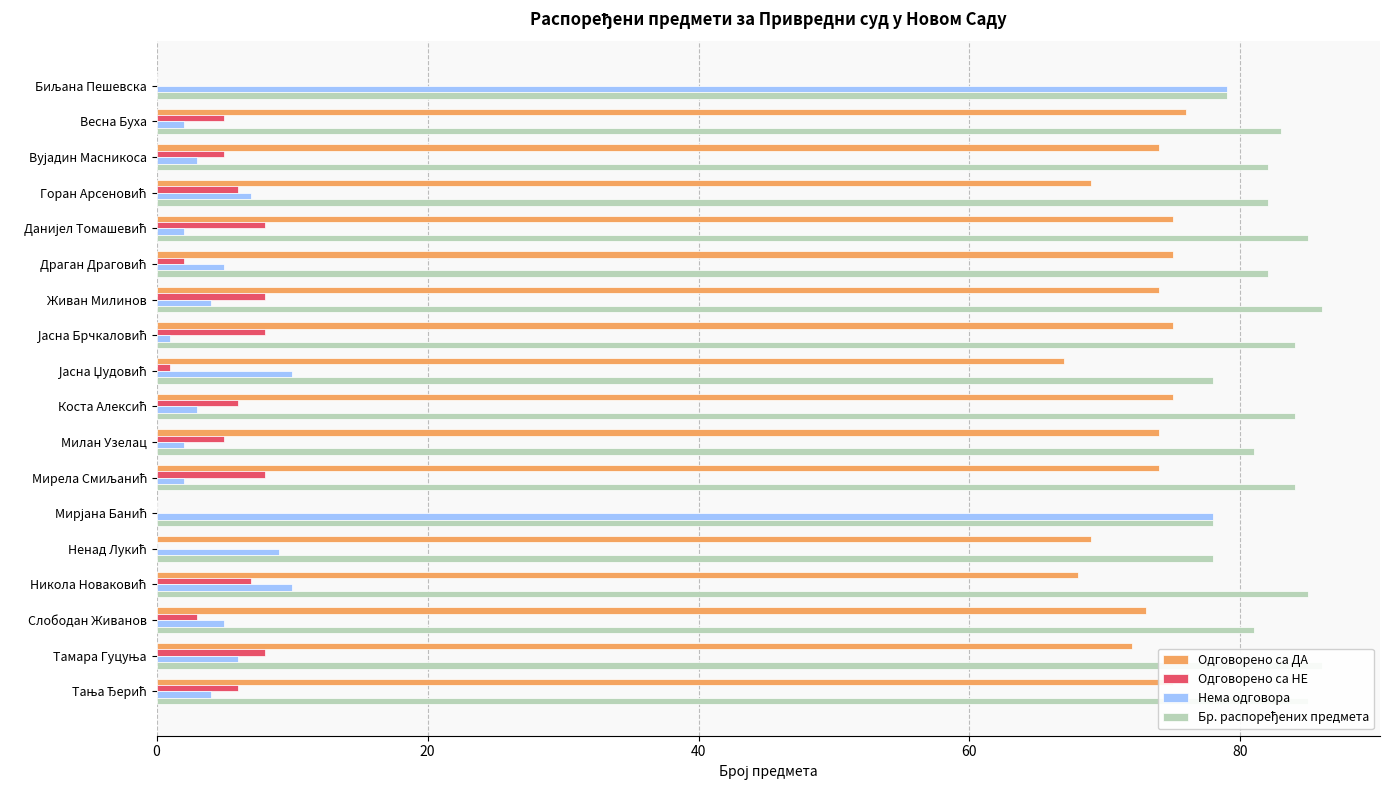

What is the value of the Нема одговора bar at the 8th from the left?

1